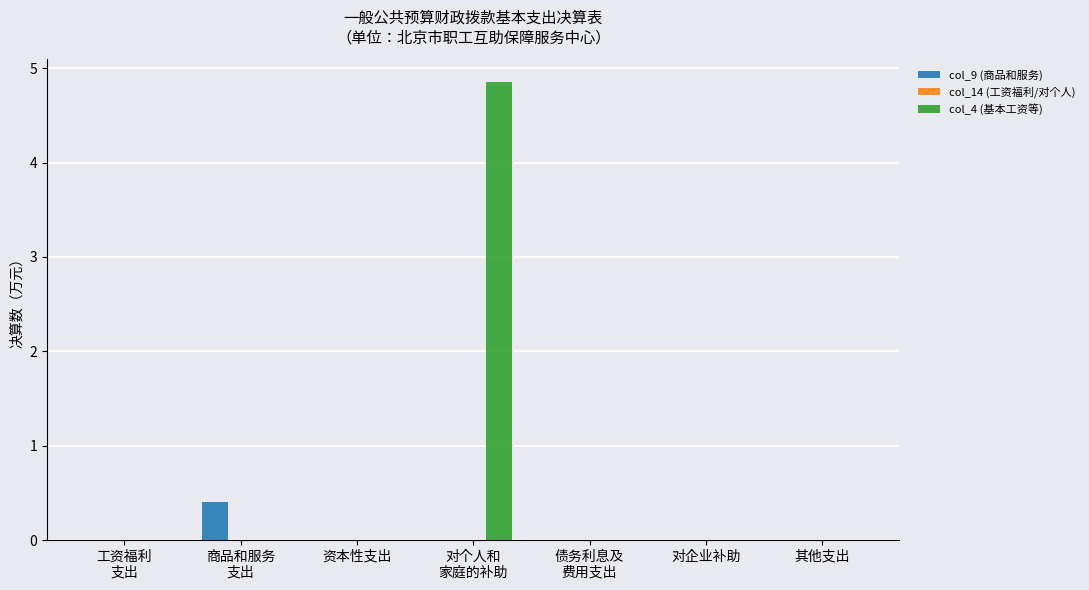

How many groups of bars are there?

7